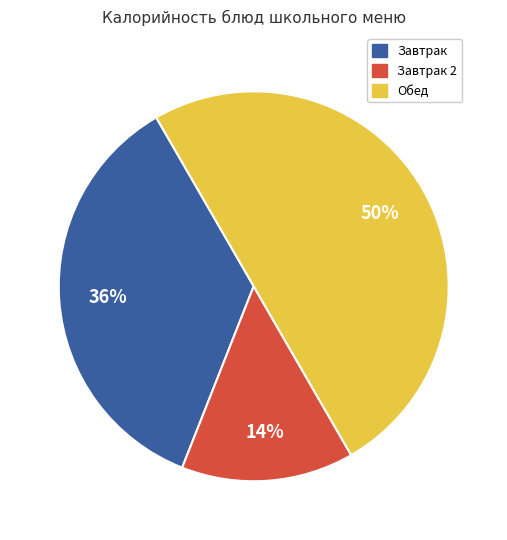

To the nearest percent, what is the average slice percentage?

33%